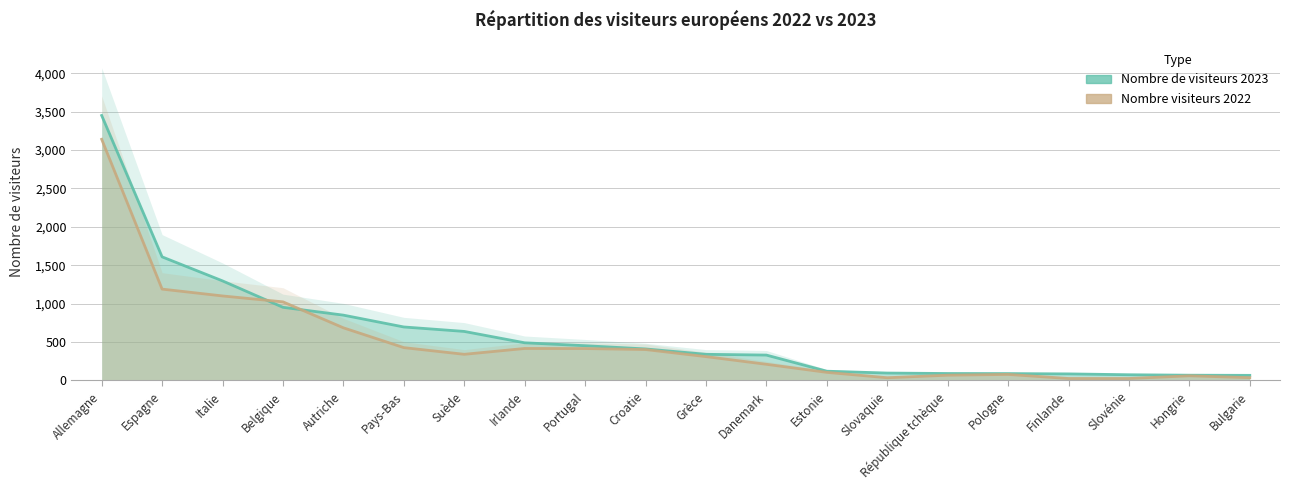

Rank the series at Belgique from lowest to highest value.

Nombre de visiteurs 2023, Nombre visiteurs 2022